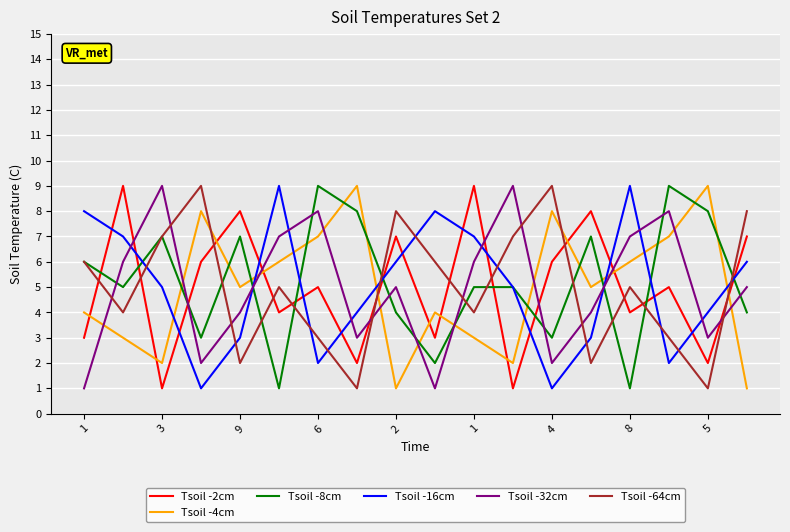

What are all the series names shown in the legend?

Tsoil -2cm, Tsoil -4cm, Tsoil -8cm, Tsoil -16cm, Tsoil -32cm, Tsoil -64cm